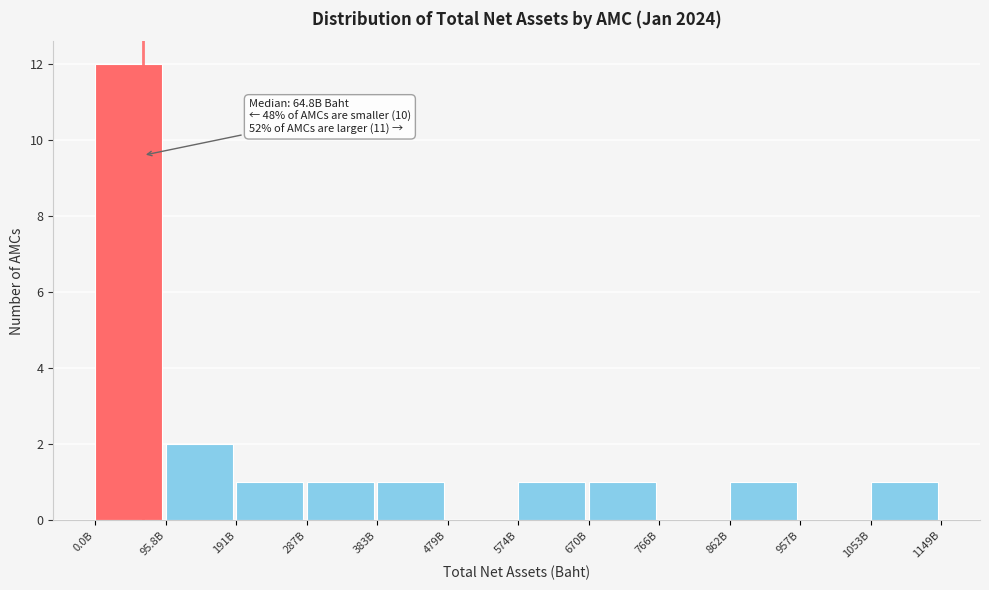

Reading right to left, what are all the values shown in this chart?

1053B=1	957B=0	862B=1	766B=0	670B=1	574B=1	479B=0	383B=1	287B=1	191B=1	95.8B=2	0.0B=12